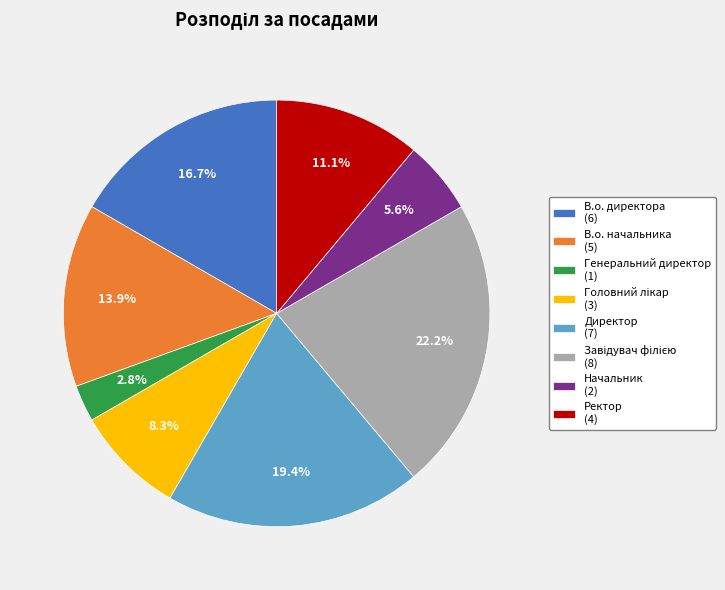

What percentage is the Генеральний директор slice, to the nearest percent?

3%